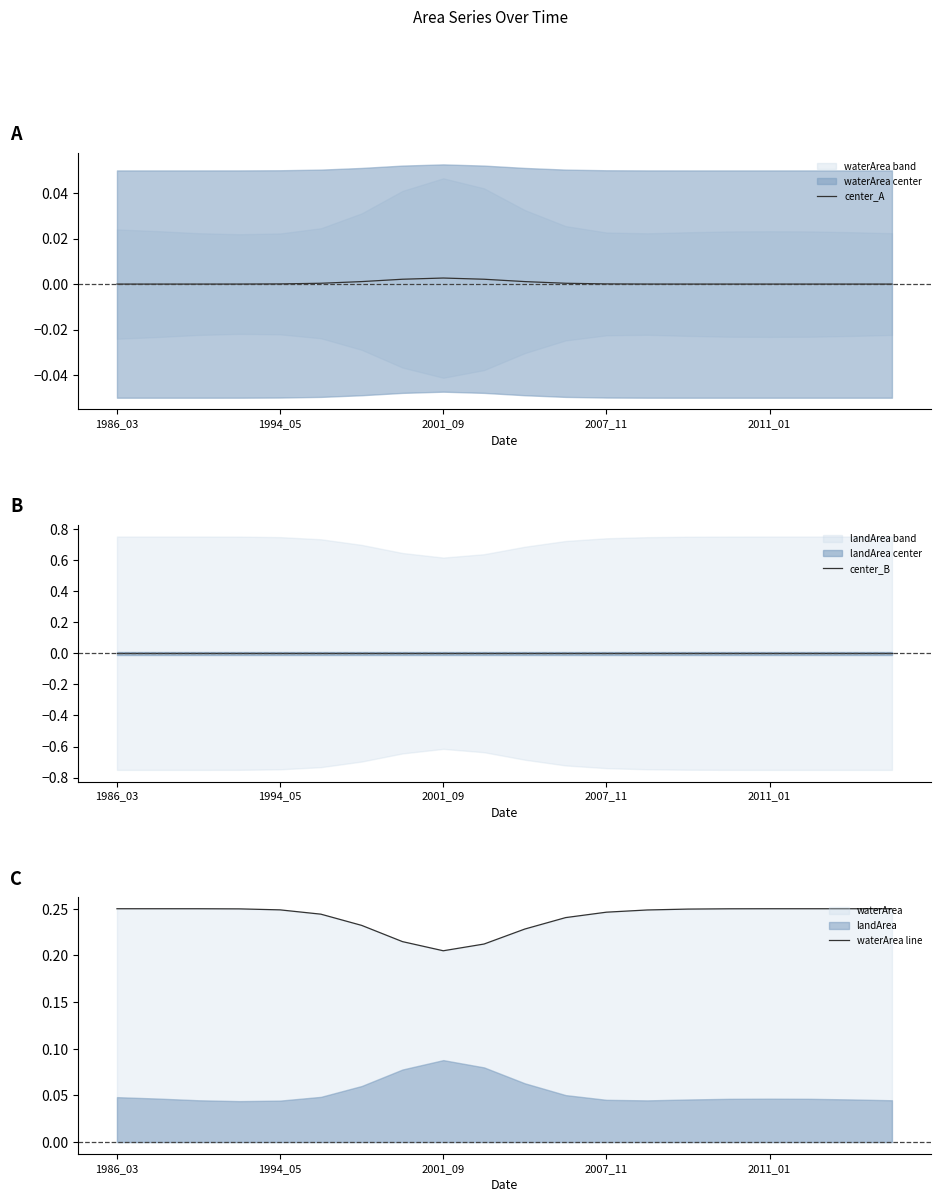

Is it true that waterArea line equals 0.4 at 2007_11?

False